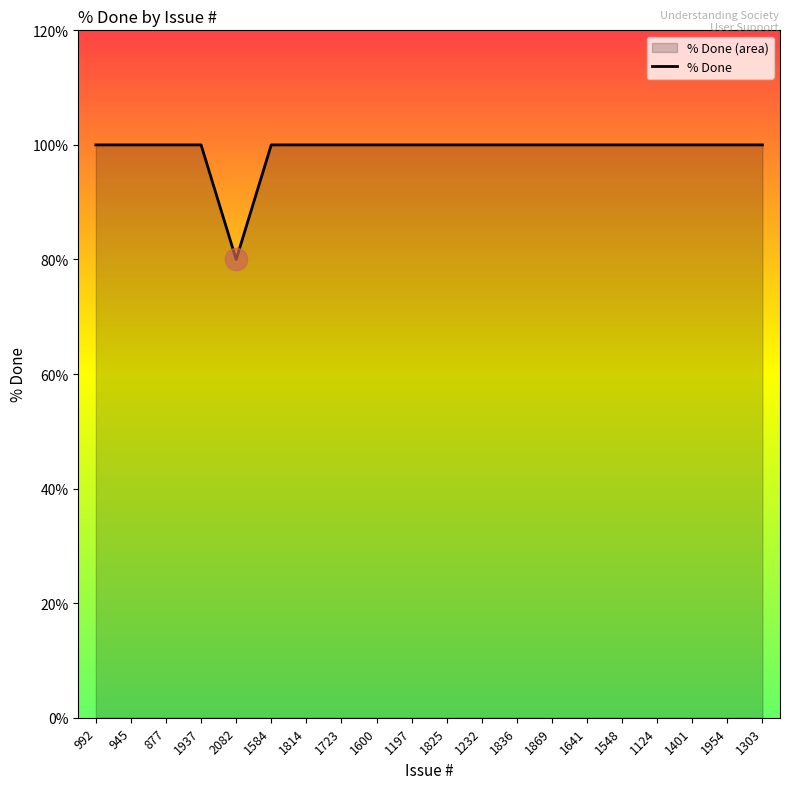

What is the minimum value shown in the chart?

80